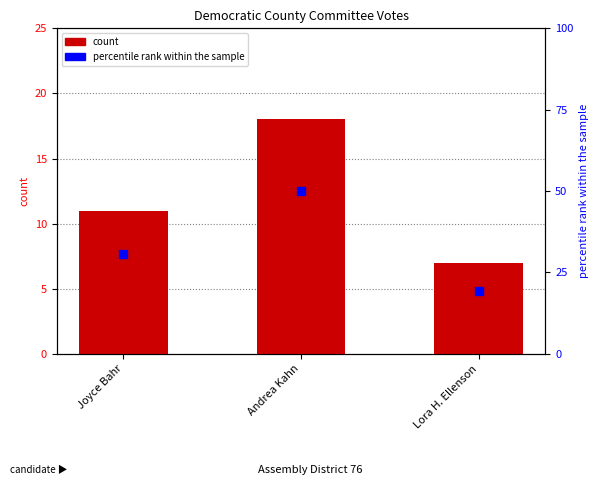

What is the change in value from Joyce Bahr to Lora H. Ellenson?

-11.1